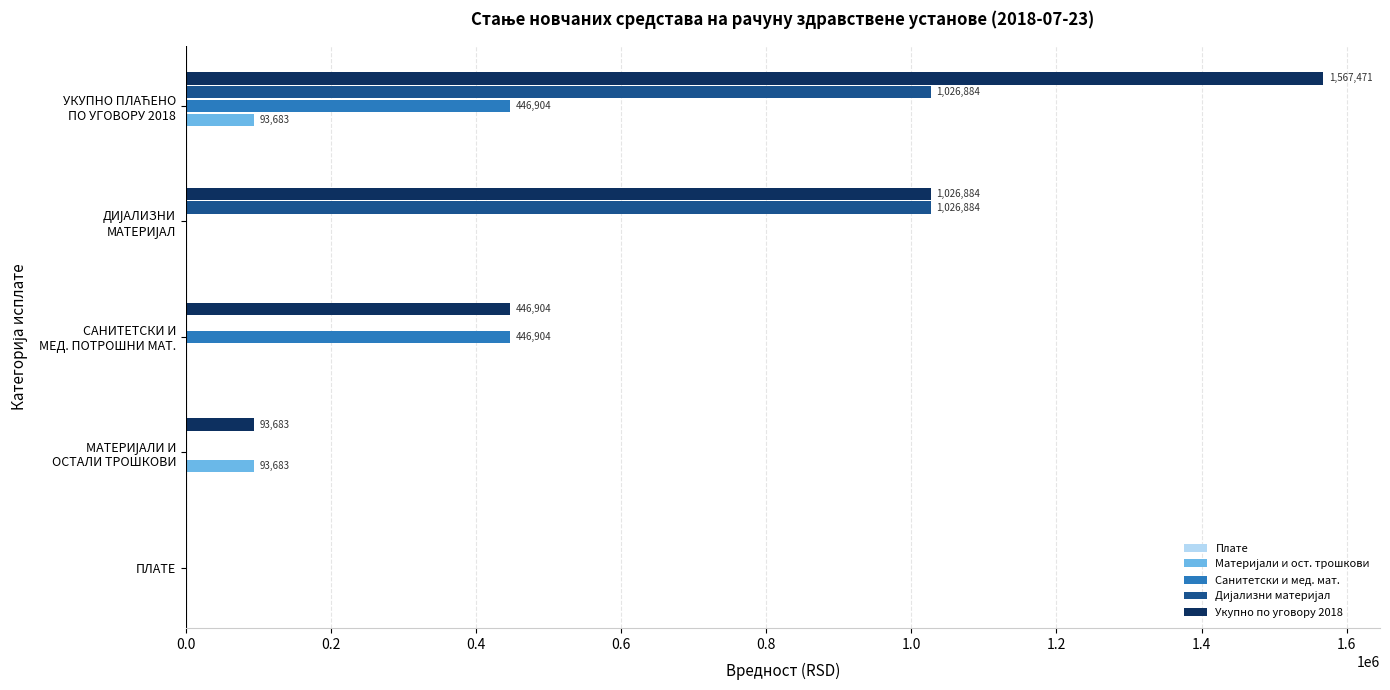

True or false: Санитетски и мед. мат. has a value of 199230.6 at ПЛАТЕ.

False